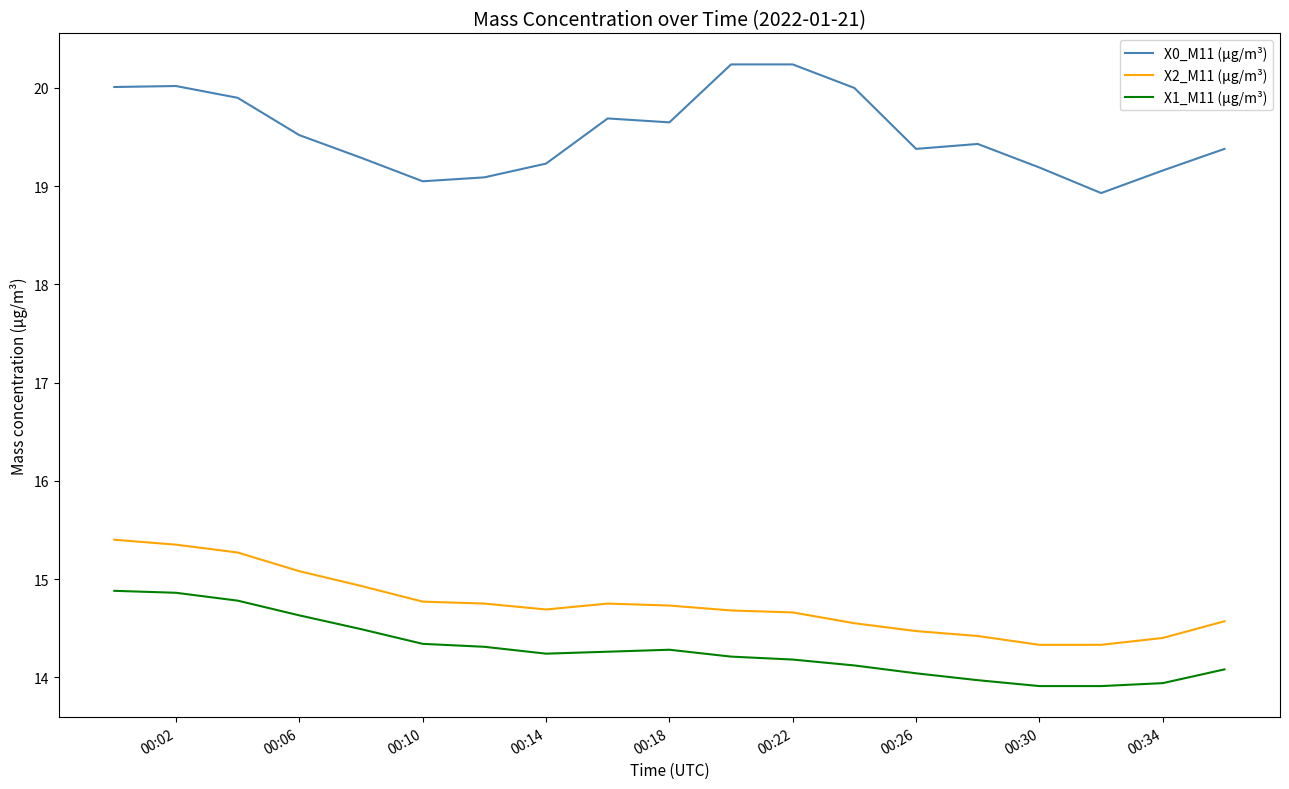

True or false: X0_M11 (μg/m³) and X1_M11 (μg/m³) intersect in this chart.

False